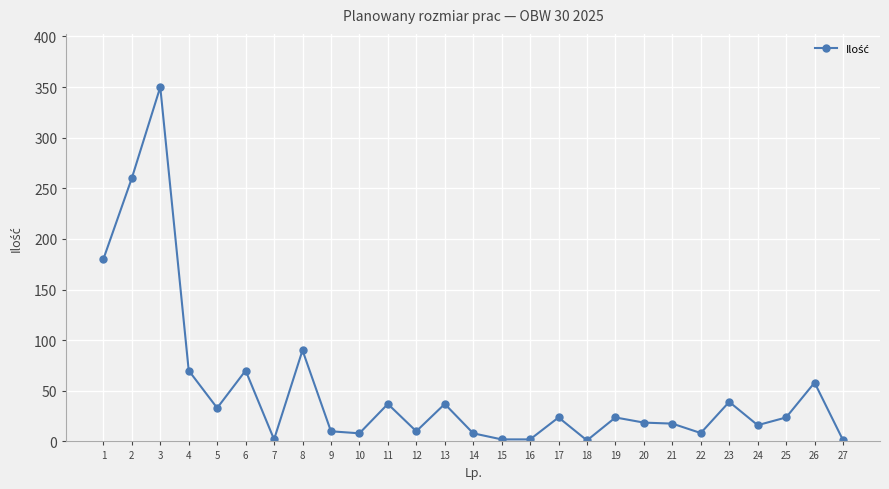

What is the difference between the maximum and second lowest values?

348.7